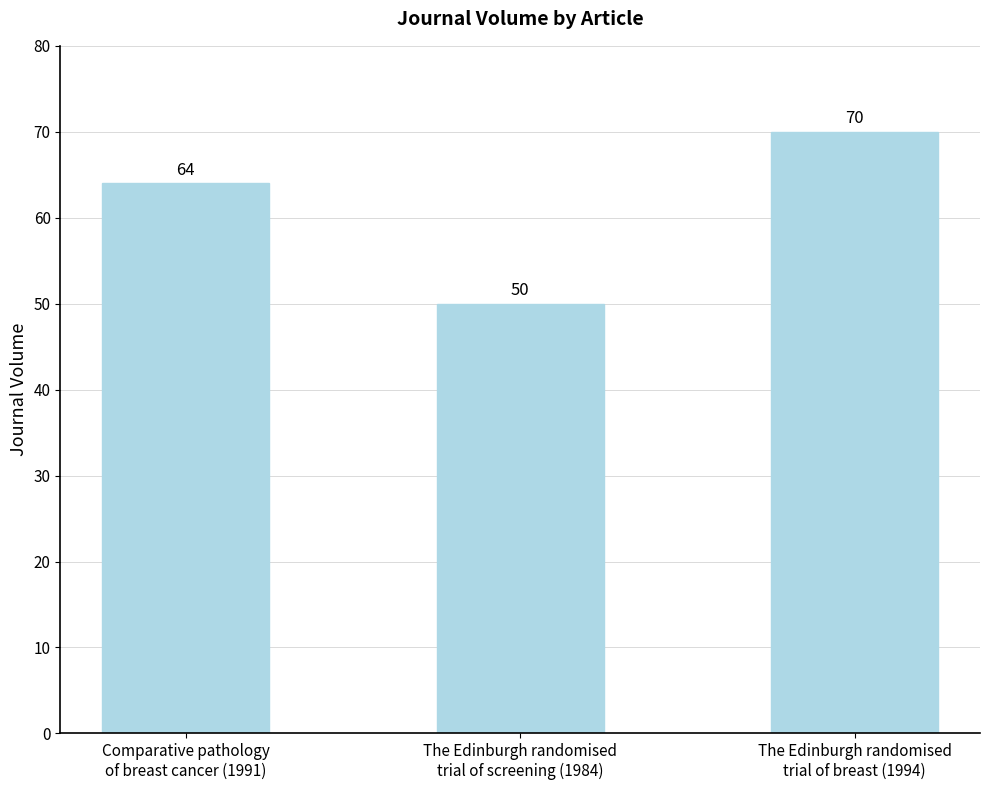

Count the number of categories in the chart.

3